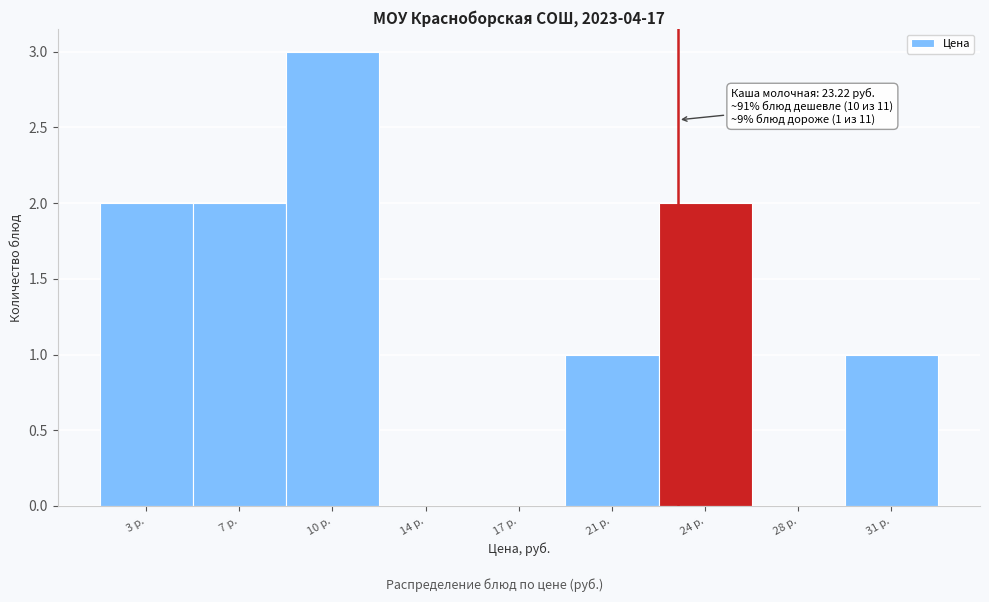

Which range on the x-axis has the tallest bar?

8.5 to 12.0